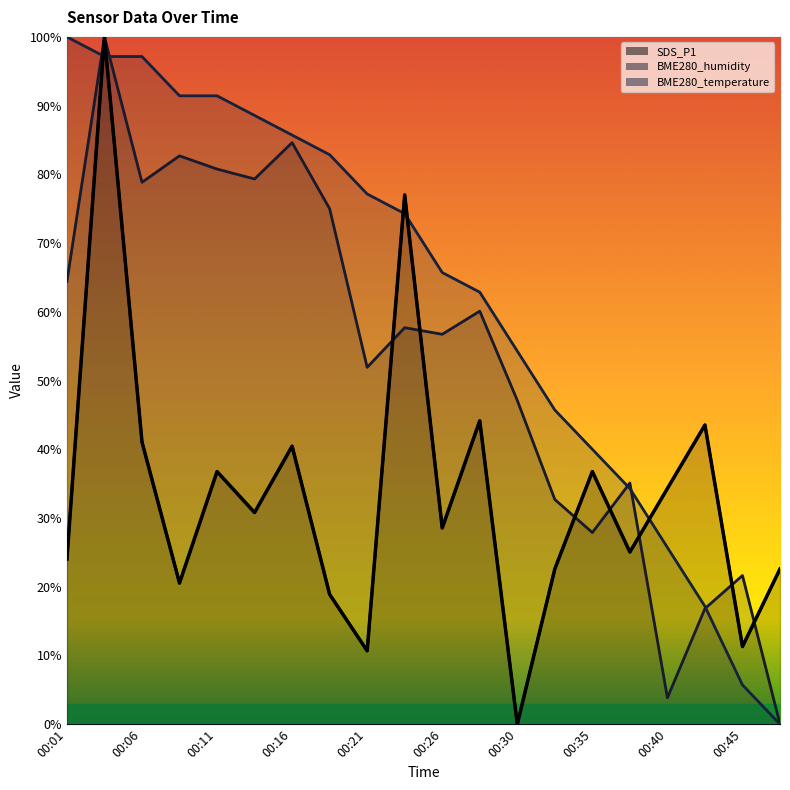

What is the difference between the highest and lowest values at 00:45?

15.9